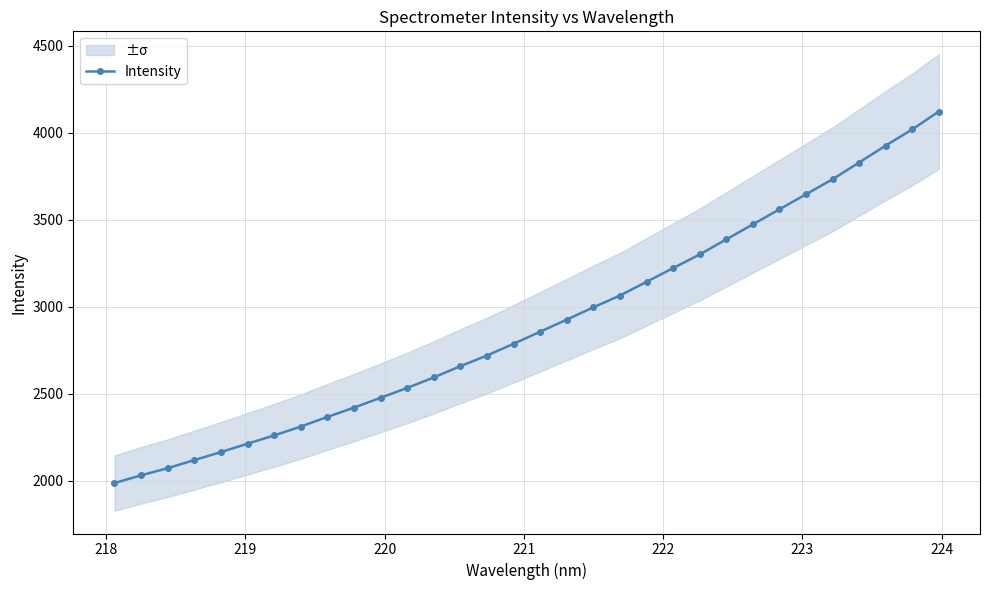

How many lines are shown in the chart?

1